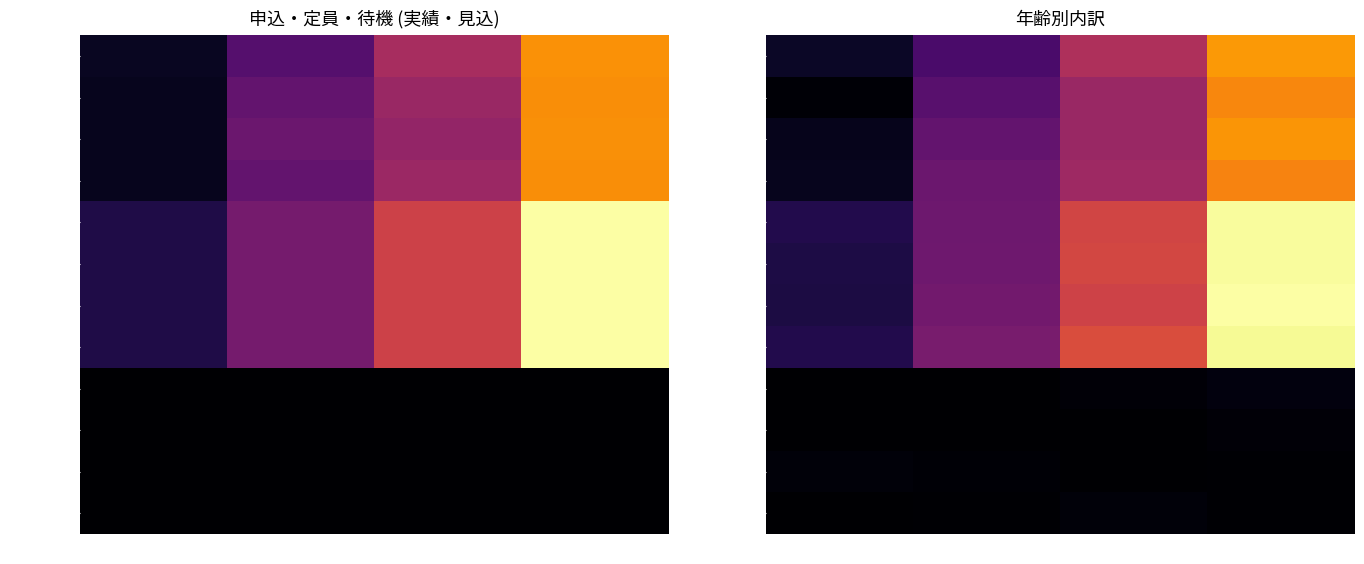

Where does the 定員-見込H31 series first go above 211?

3歳以上児